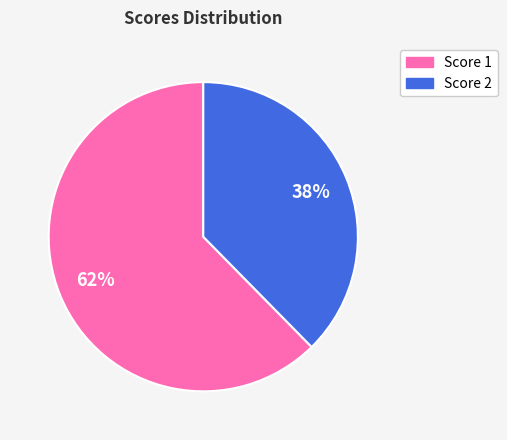

To the nearest percent, what is the average slice percentage?

50%